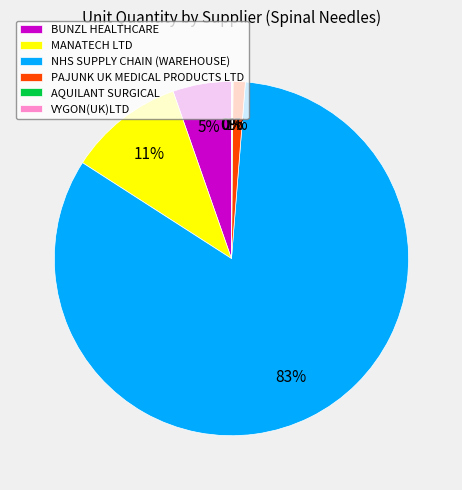

Which slice is the largest?

NHS SUPPLY CHAIN (WAREHOUSE)